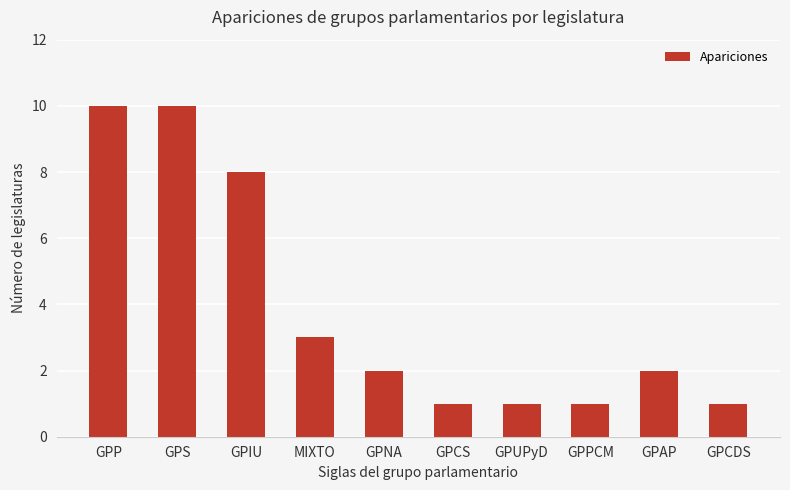

Does the chart contain stacked bars?

No